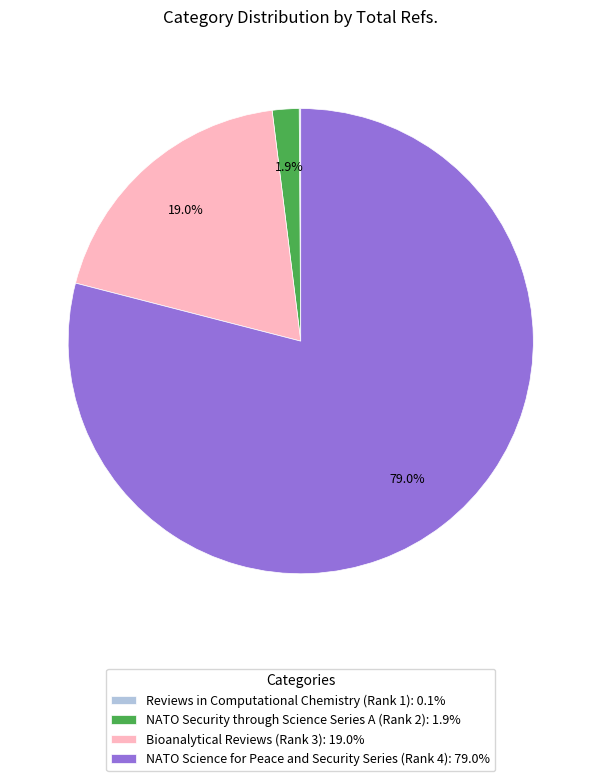

The NATO Security through Science Series A (Rank 2) slice represents 12% of the pie. True or false?

False